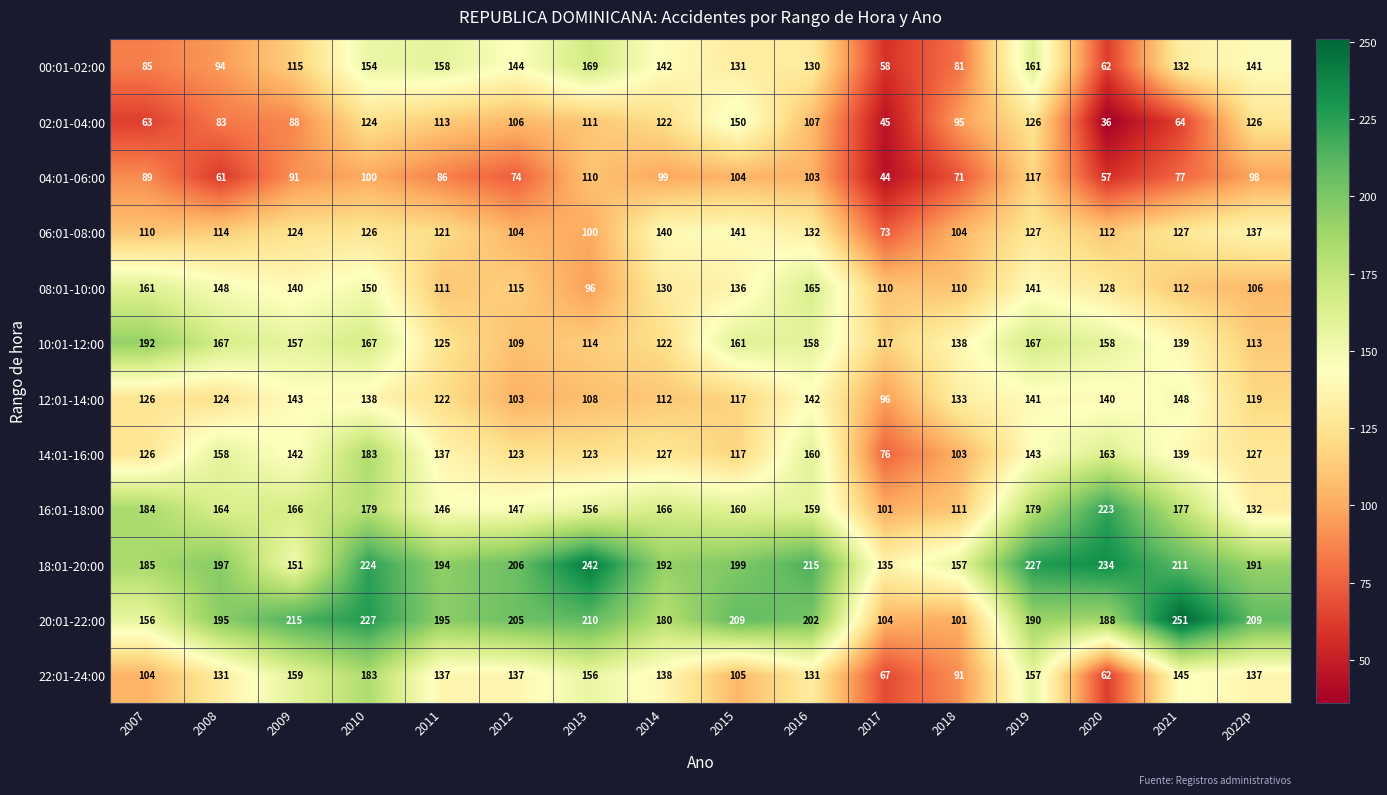

List the labels in order of 04:01-06:00 value, largest first.

2019, 2013, 2015, 2016, 2010, 2014, 2022p, 2009, 2007, 2011, 2021, 2012, 2018, 2008, 2020, 2017